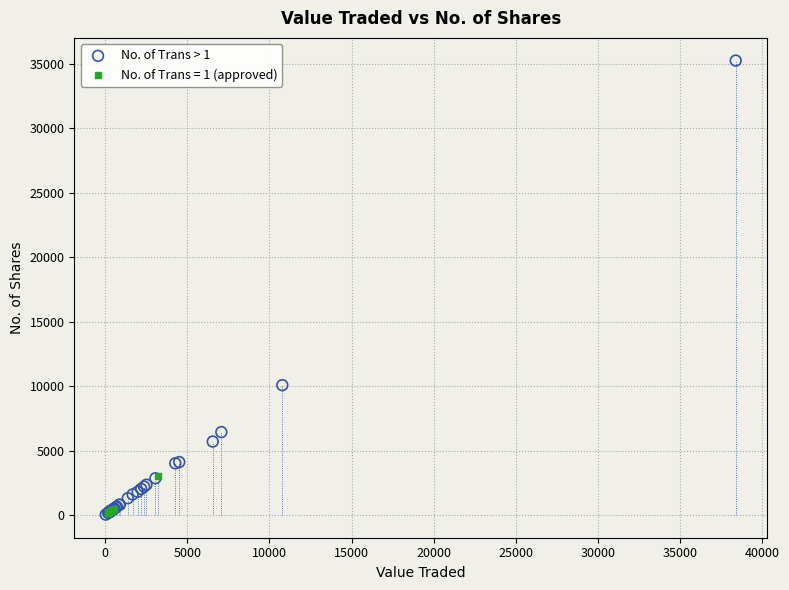

Which series has the widest spread of Y values?

No. of Trans > 1